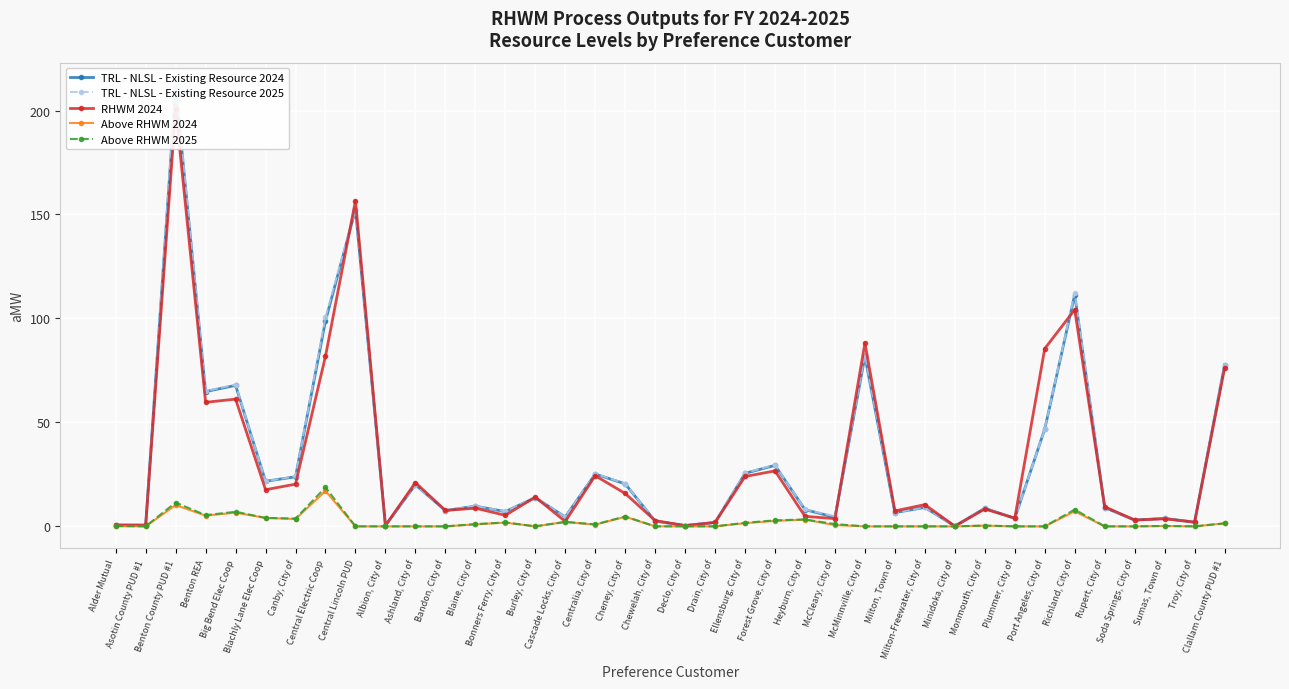

Is the value of RHWM 2024 at Rupert, City of greater than the value of TRL - NLSL - Existing Resource 2024 at Burley, City of?

No